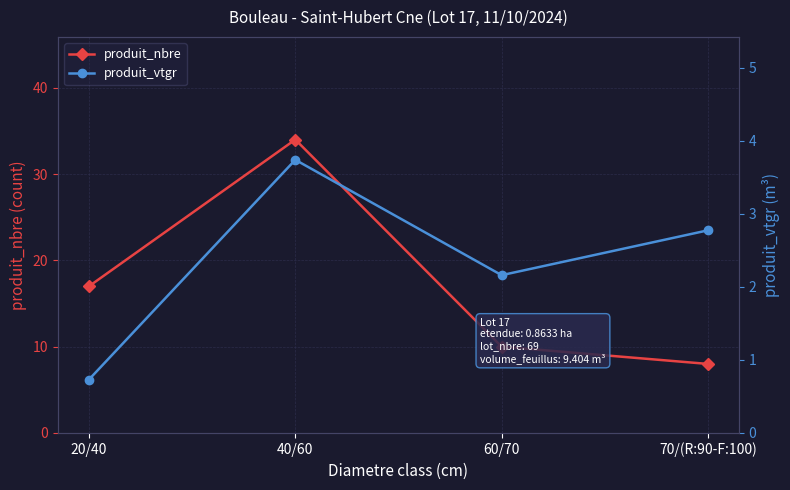

Reading left to right, what are all the values shown in this chart?

produit_nbre: 17.0	34.0	10.0	8.0
produit_vtgr: 0.7	3.7	2.2	2.8